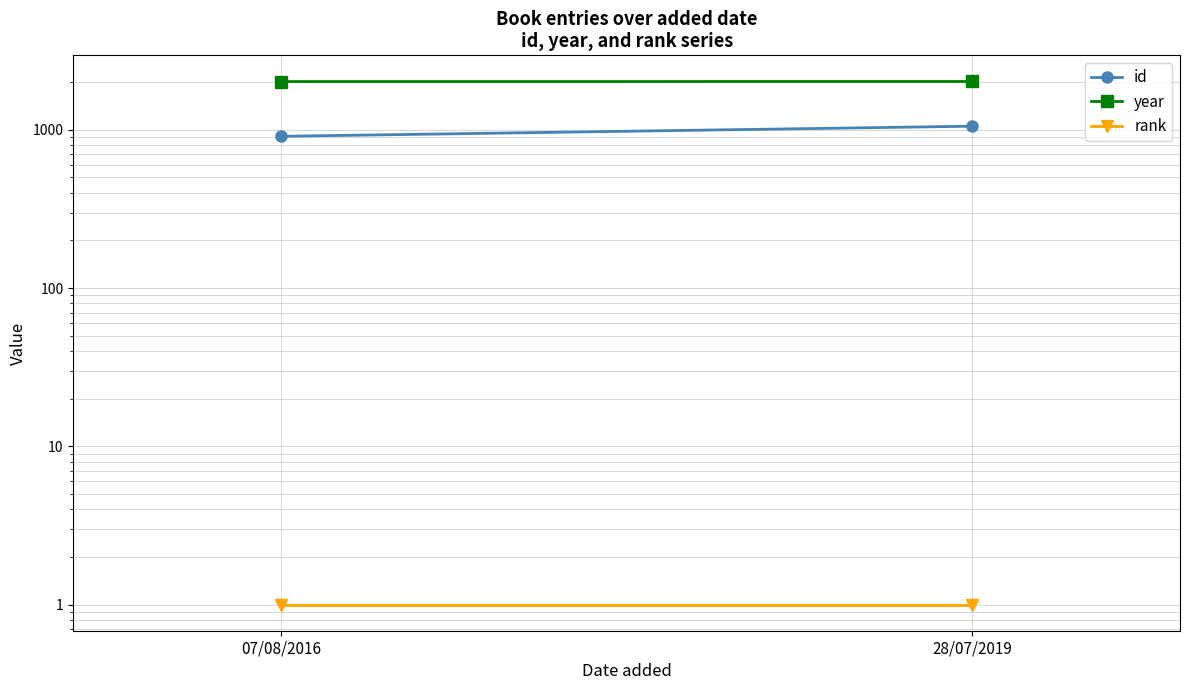

Reading right to left, extract all data points from this chart.

id: 1053	909
year: 2018	2016
rank: 1	1